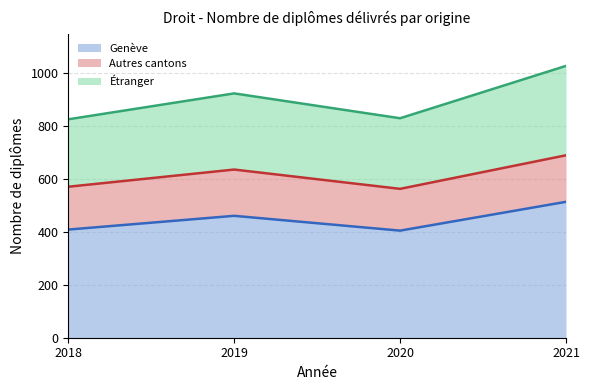

At which category is the sum across all series the highest?

2021